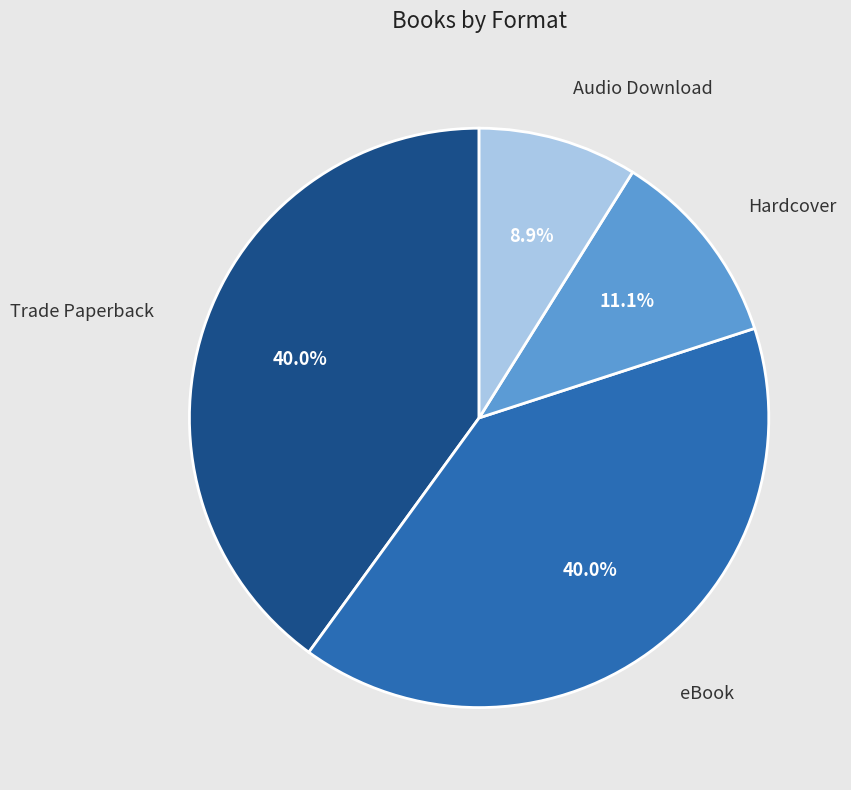

Which category has the smallest portion of the pie?

Audio Download